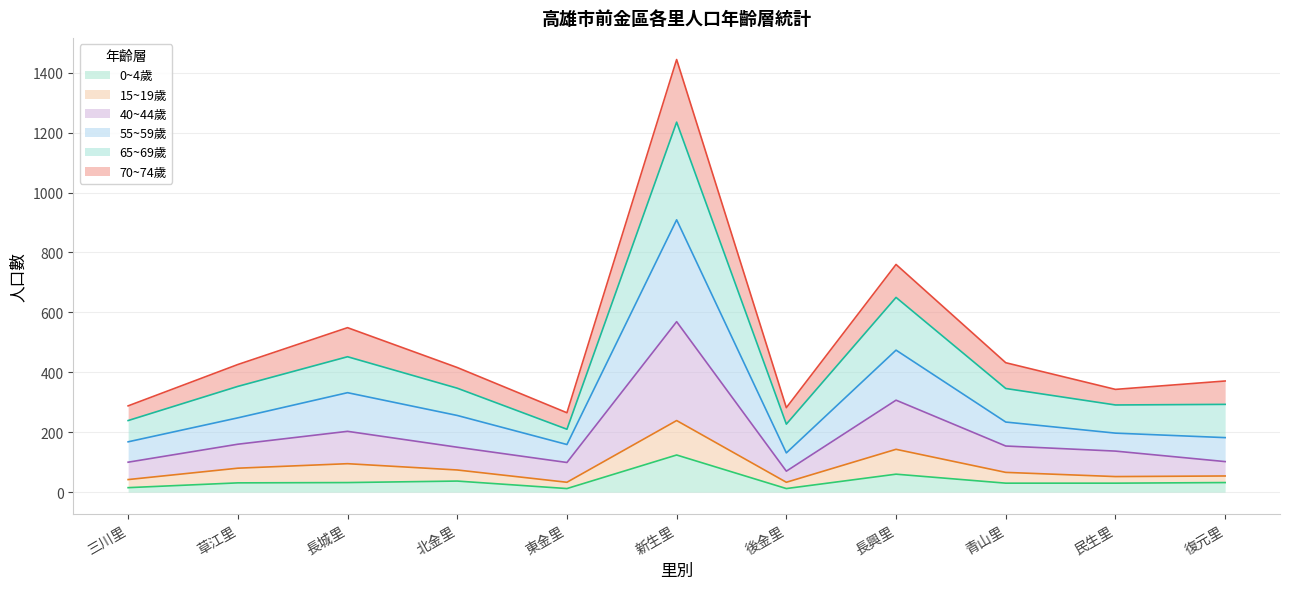

What is the difference between the highest and lowest values at 後金里?

270